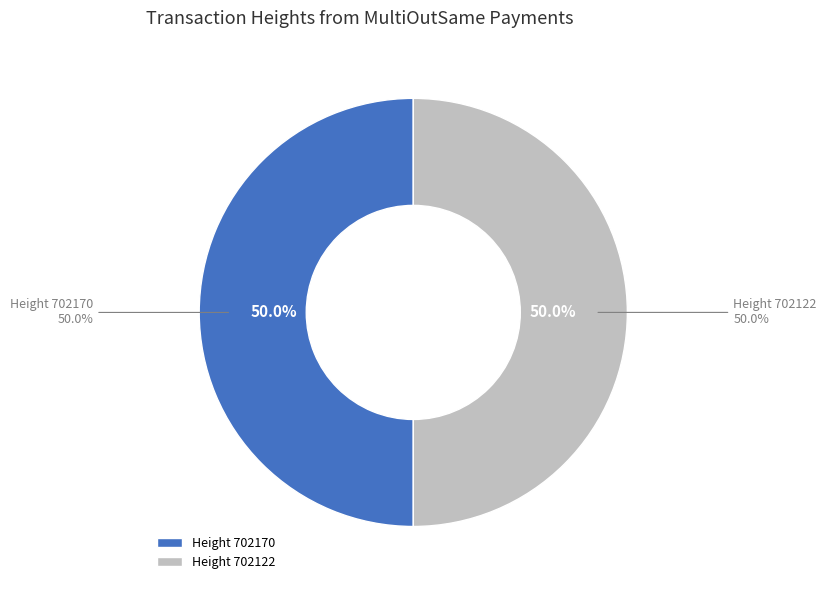

To the nearest percent, what portion does 702122 represent?

50%